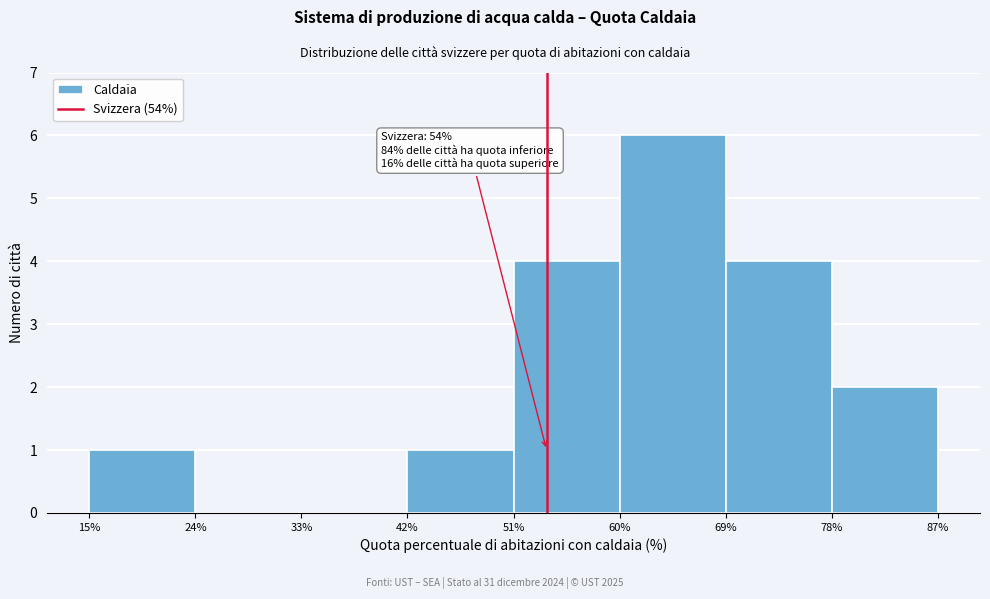

Which range on the x-axis has the tallest bar?

60% to 69%